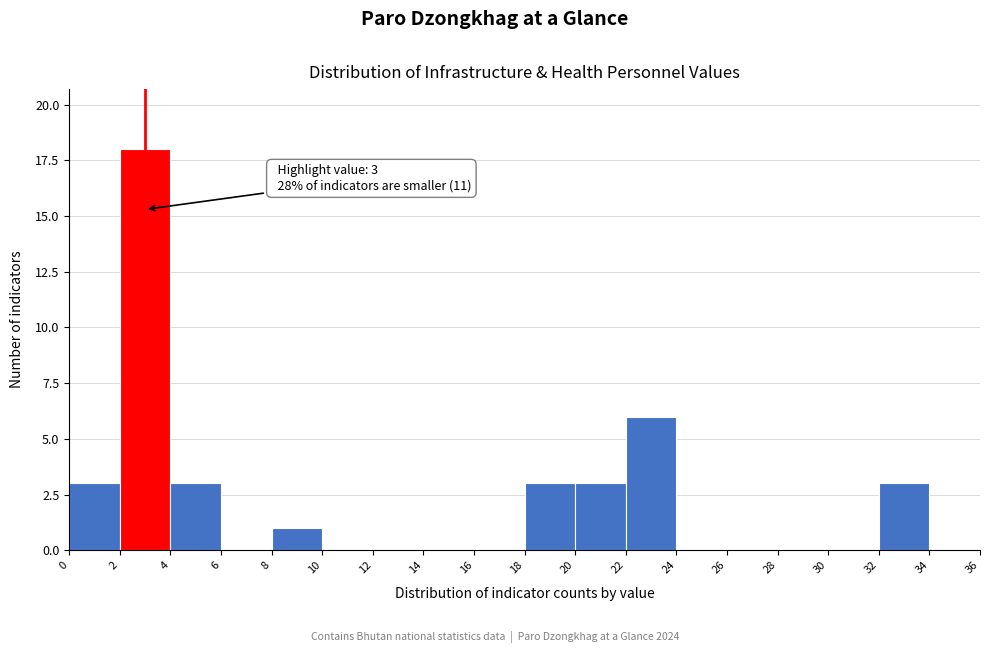

Which range on the x-axis has the tallest bar?

2 to 4